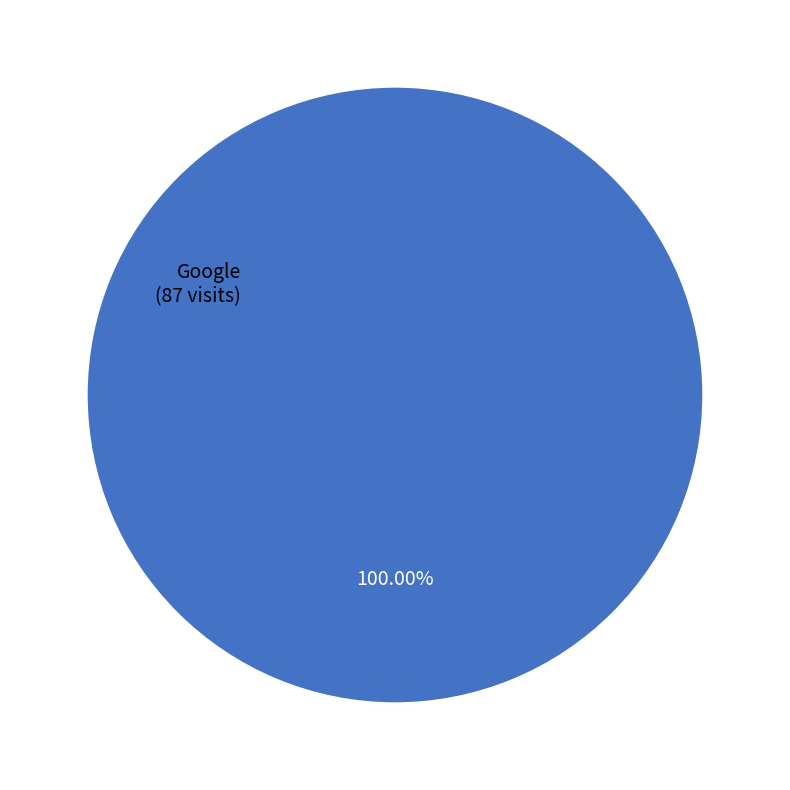

How many segments does this pie chart have?

1